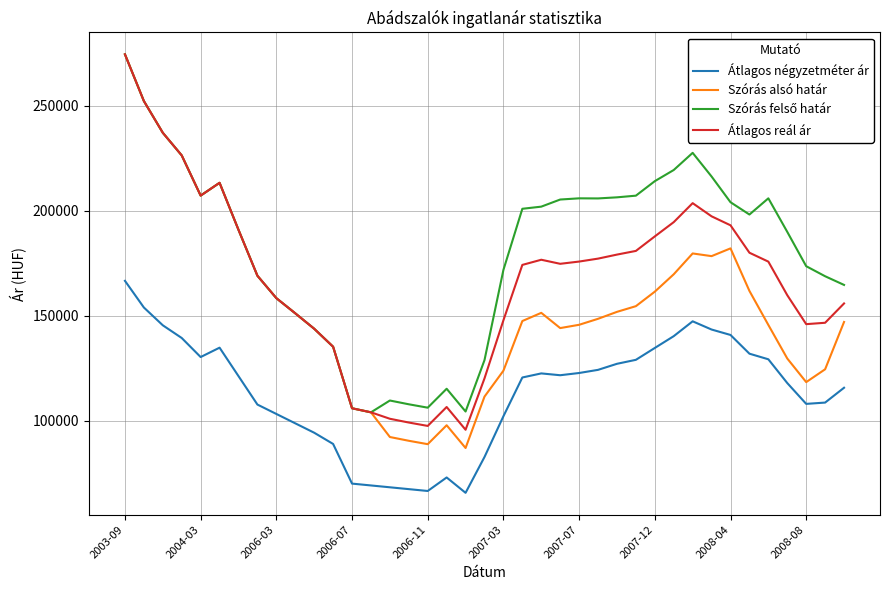

True or false: Átlagos négyzetméter ár and Átlagos reál ár intersect in this chart.

False